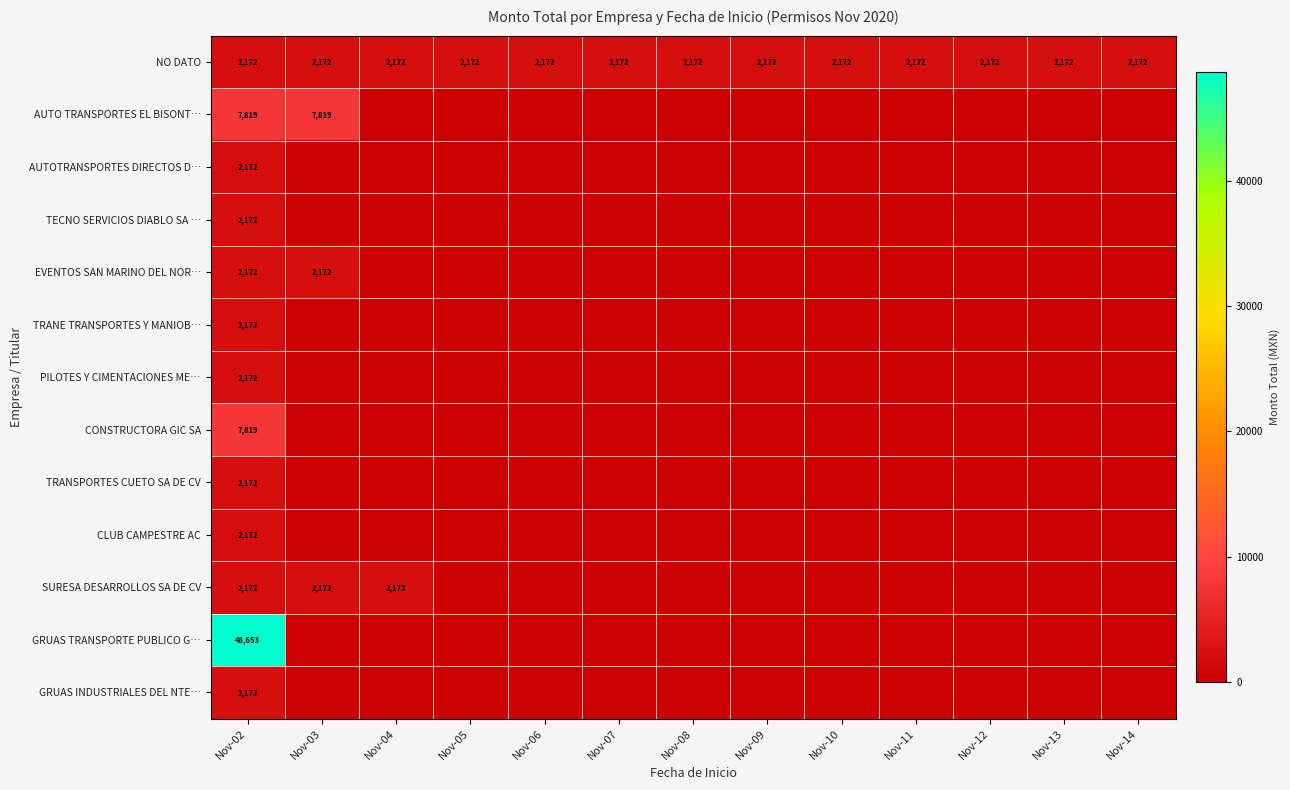

What is the average value of the NO DATO series?

2172